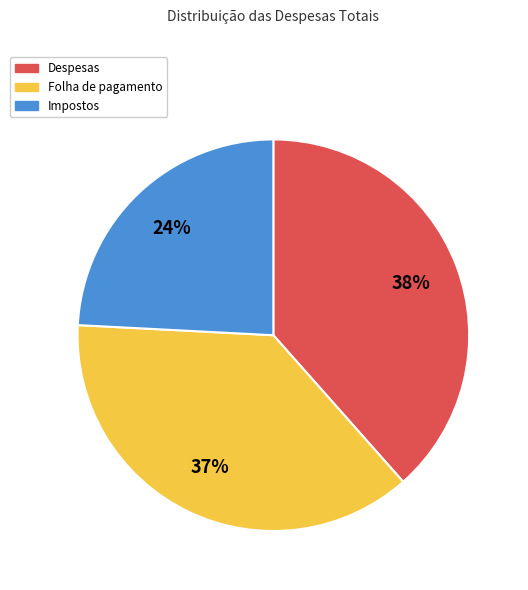

To the nearest percent, what is the average slice percentage?

33%